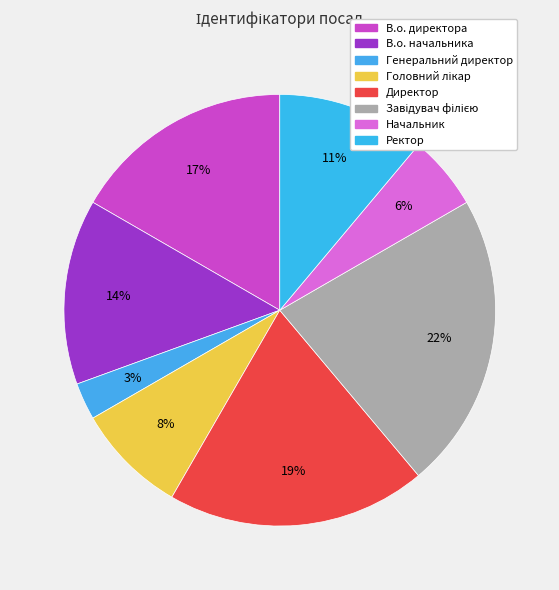

How many slices are in this pie chart?

8